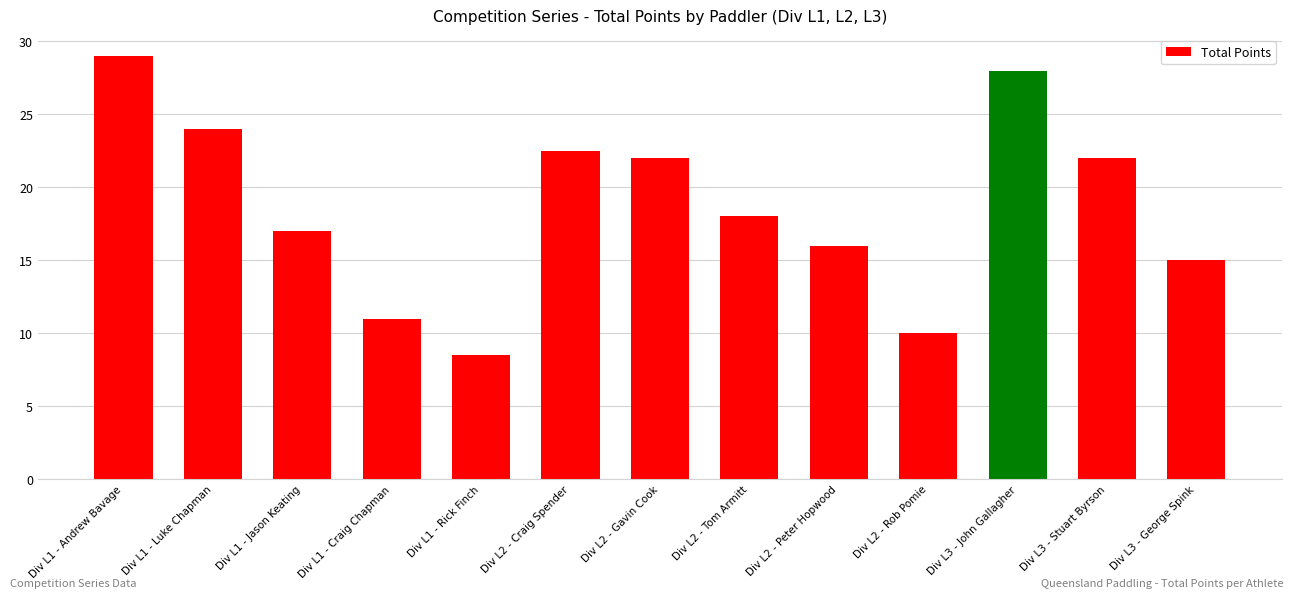

At which category does the chart reach its peak across all series?

Div L1 - Andrew Bavage